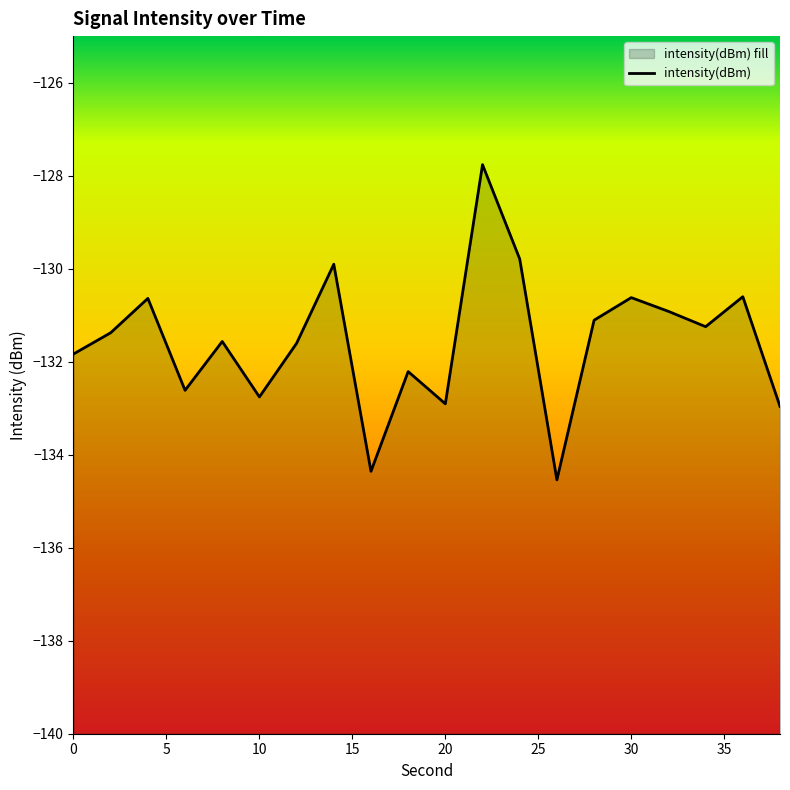

How many interior local valleys (lower than both neighbors) does the data have?

6